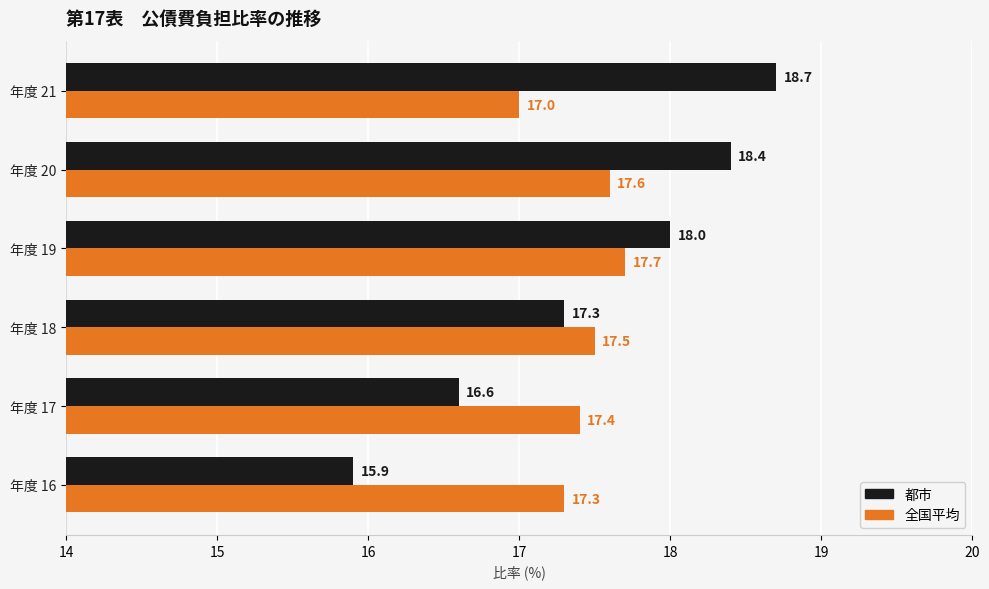

Which series has the largest total across all categories?

都市